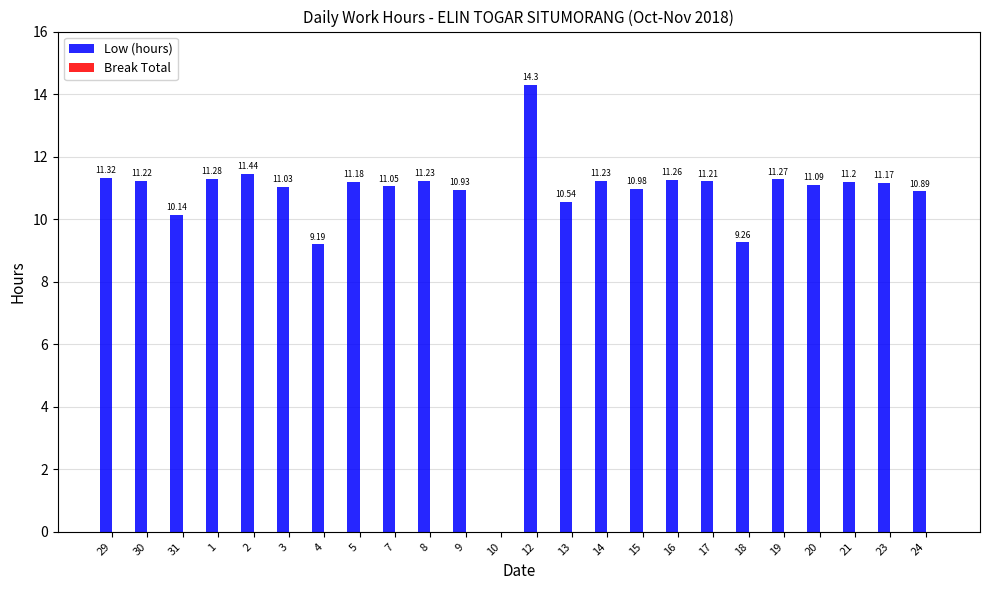

Approximately how many times larger is the value at 4 compared to 3?

0.8